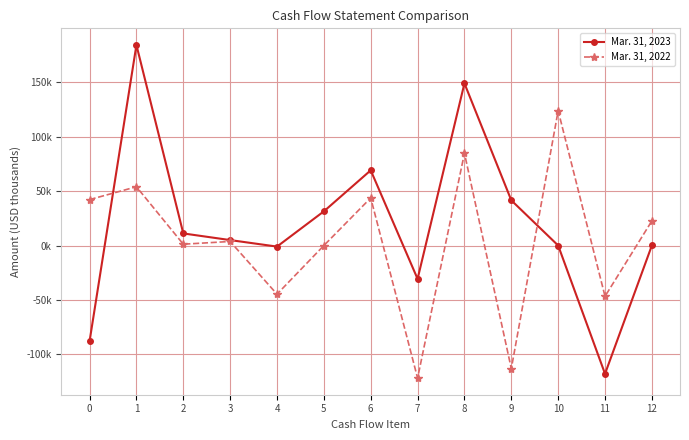

Is this an area chart (filled region under the line)?

No